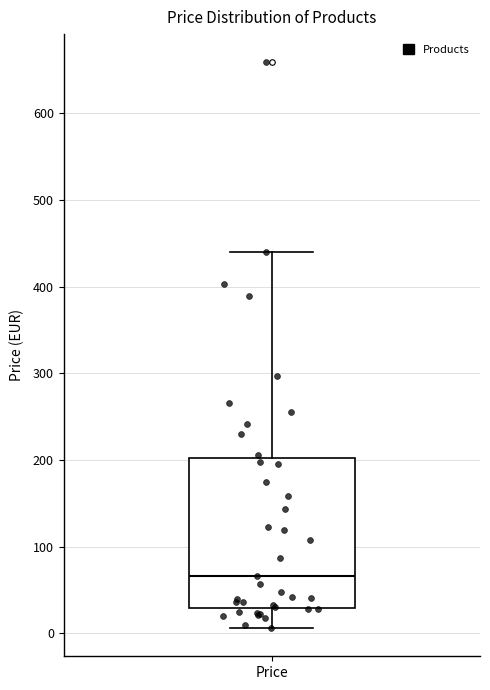

Transcribe this box plot: give where the median line is, the range the box spans, and where the two whiskers end, as read against the y-axis. The values are not printed on the chart, so give them approximately, as read against the axis.

median 70, box 30 to 200, whiskers 10 to 440